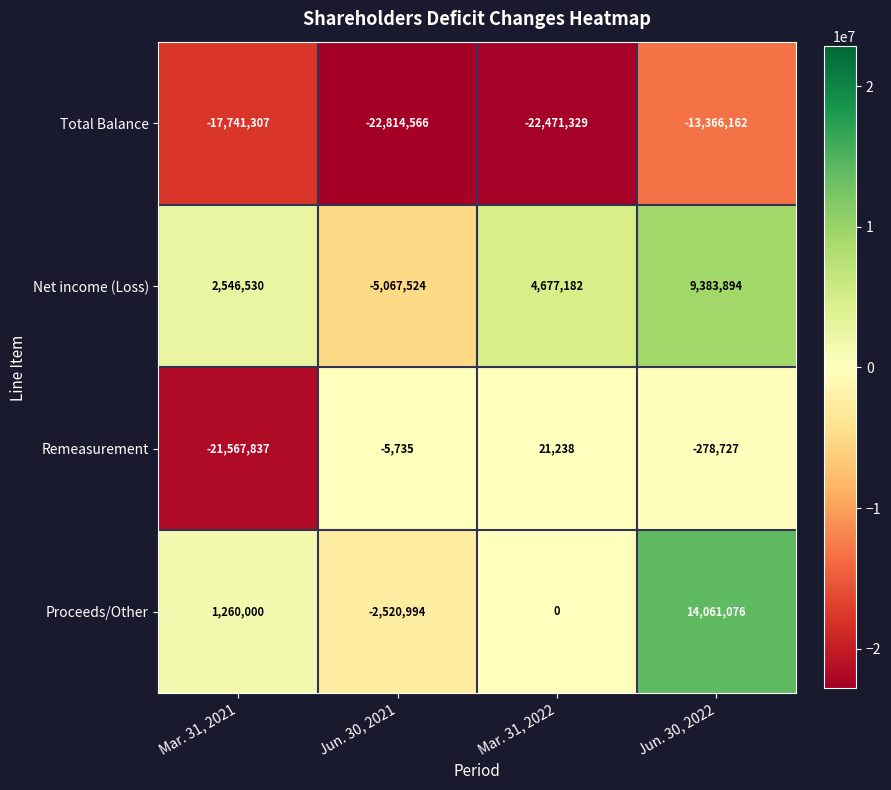

At which category does the chart reach its minimum across all series?

Jun. 30, 2021